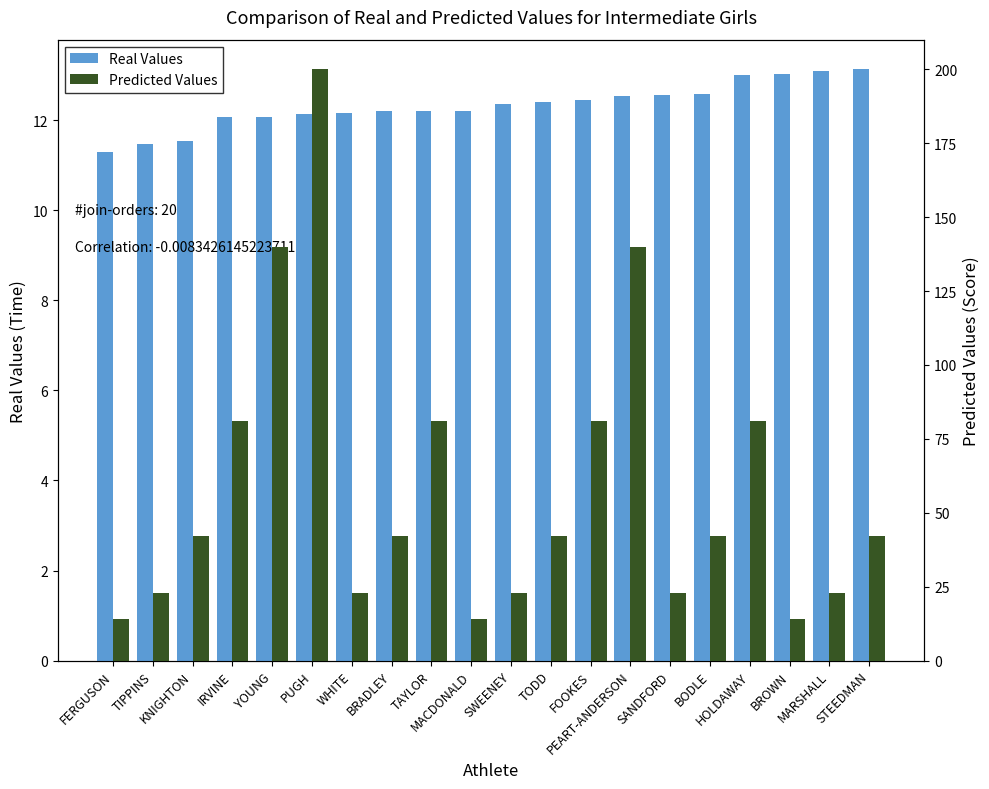

What is the value of the Real Values bar at the 5th from the left?

12.1